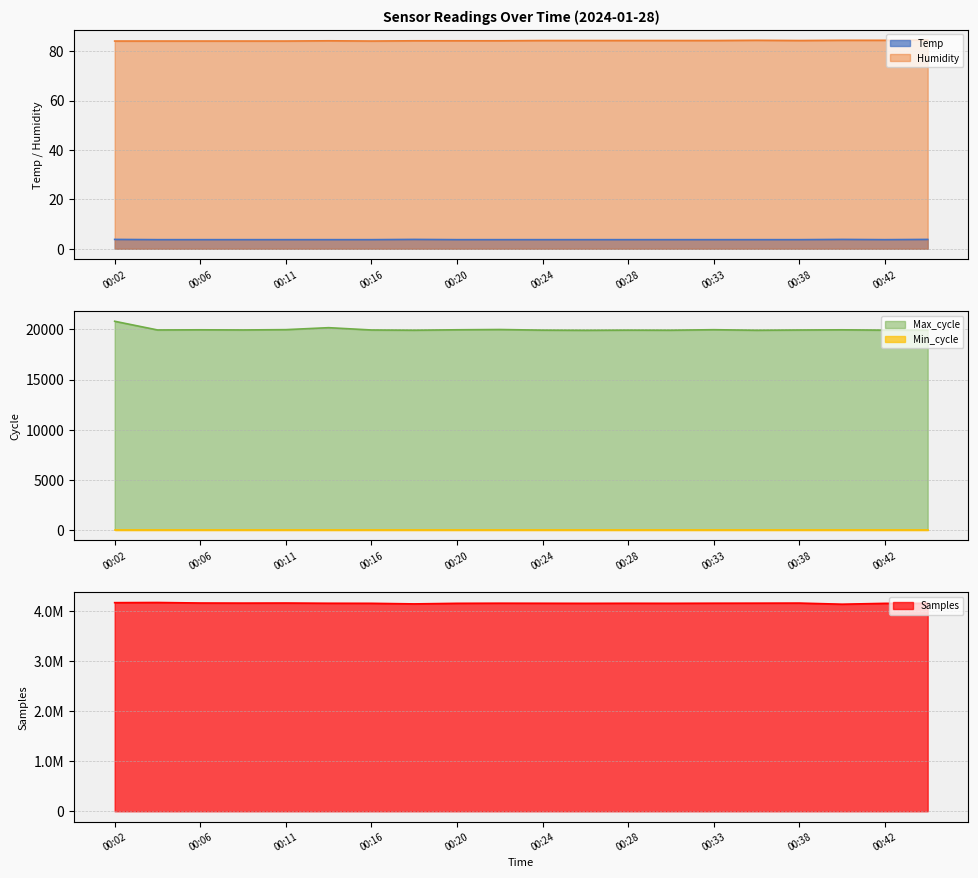

Between 00:13 and 00:42, which is larger?

00:13